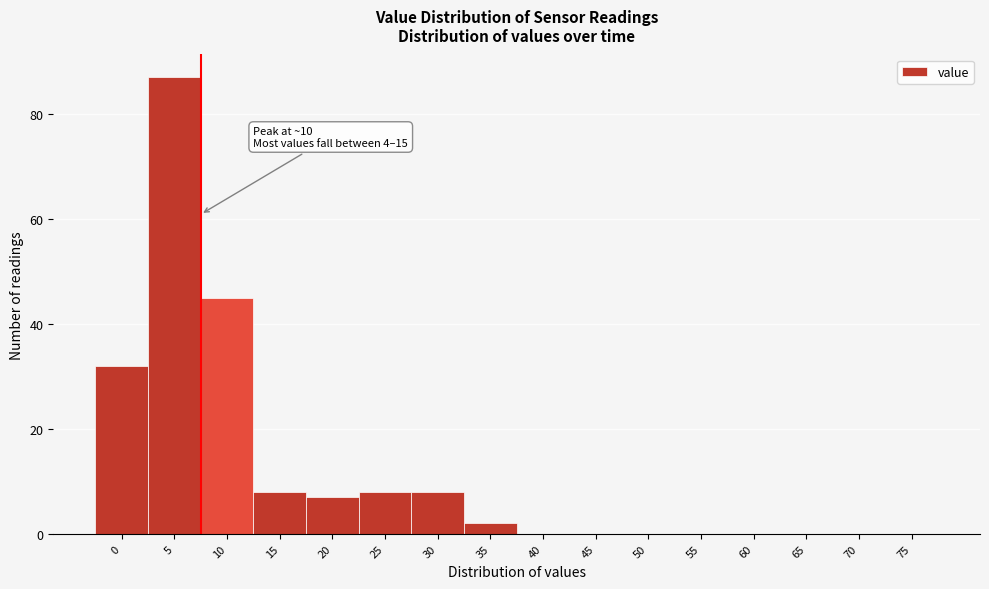

Reading right to left, extract all data points from this chart.

75=0	70=0	65=0	60=0	55=0	50=0	45=0	40=0	35=2	30=8	25=8	20=7	15=8	10=45	5=87	0=32